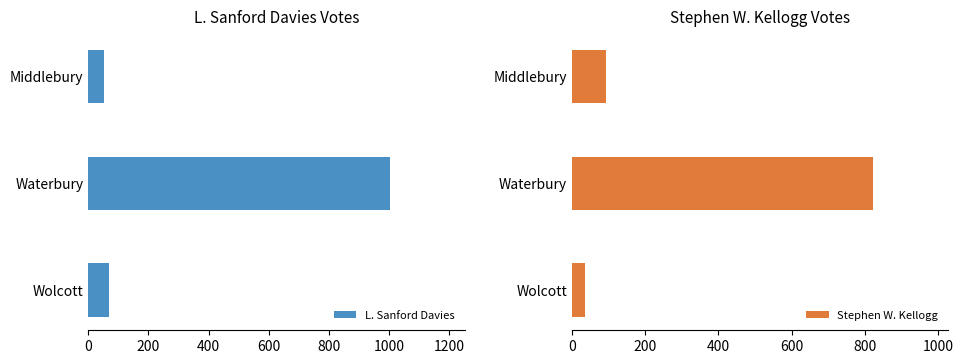

What is the difference between the Stephen W. Kellogg values at Wolcott and Middlebury?

56